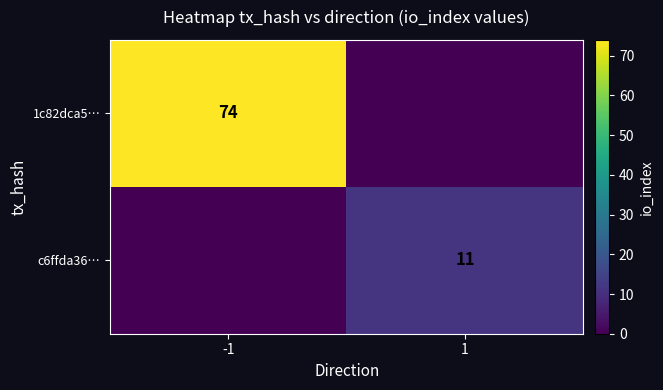

Which label corresponds to the smallest value in the chart?

1